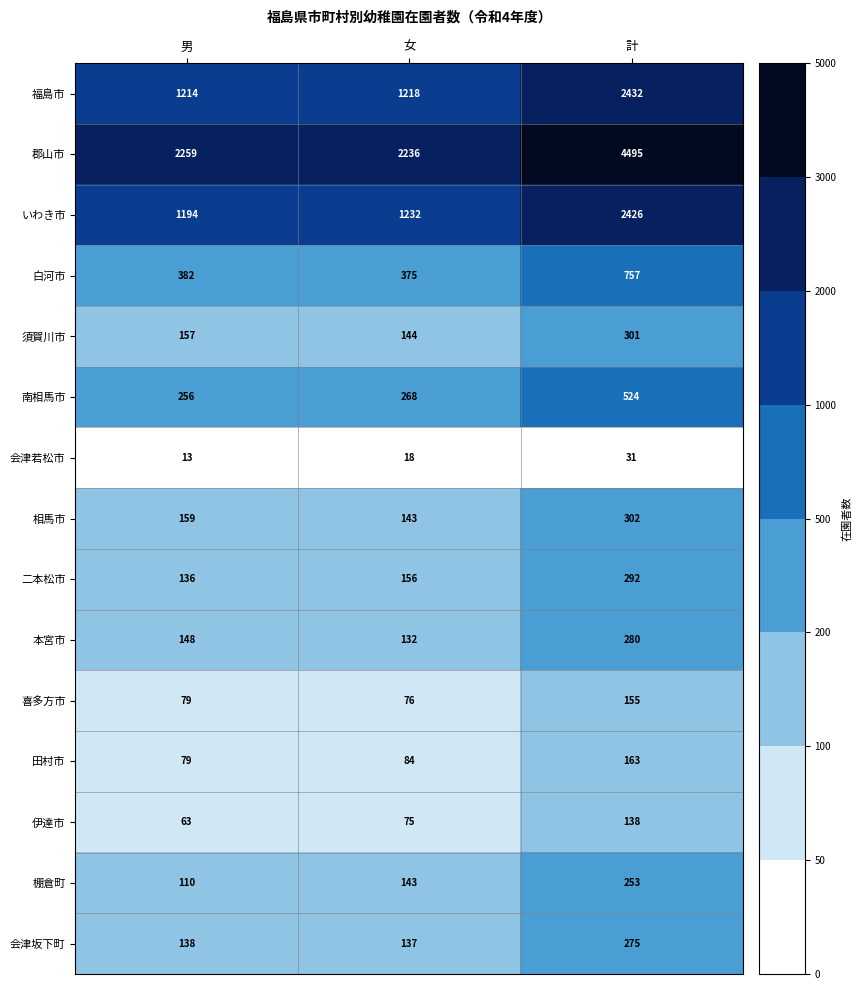

The value of 白河市 at 女 is 375. True or false?

True